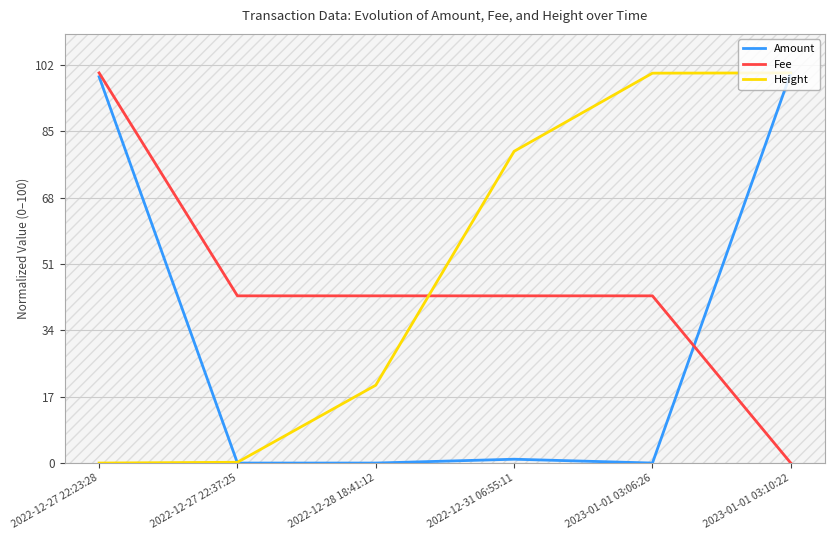

The Amount series shows 0.0 at 2023-01-01 03:06:26. True or false?

True